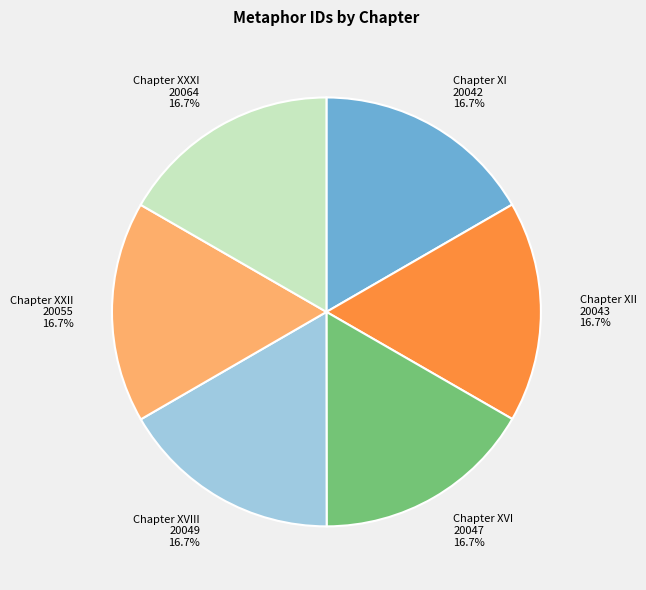

What is the ratio of the value at Chapter XVIII 20049 16.7% to the value at Chapter XVI 20047 16.7%?

1.0